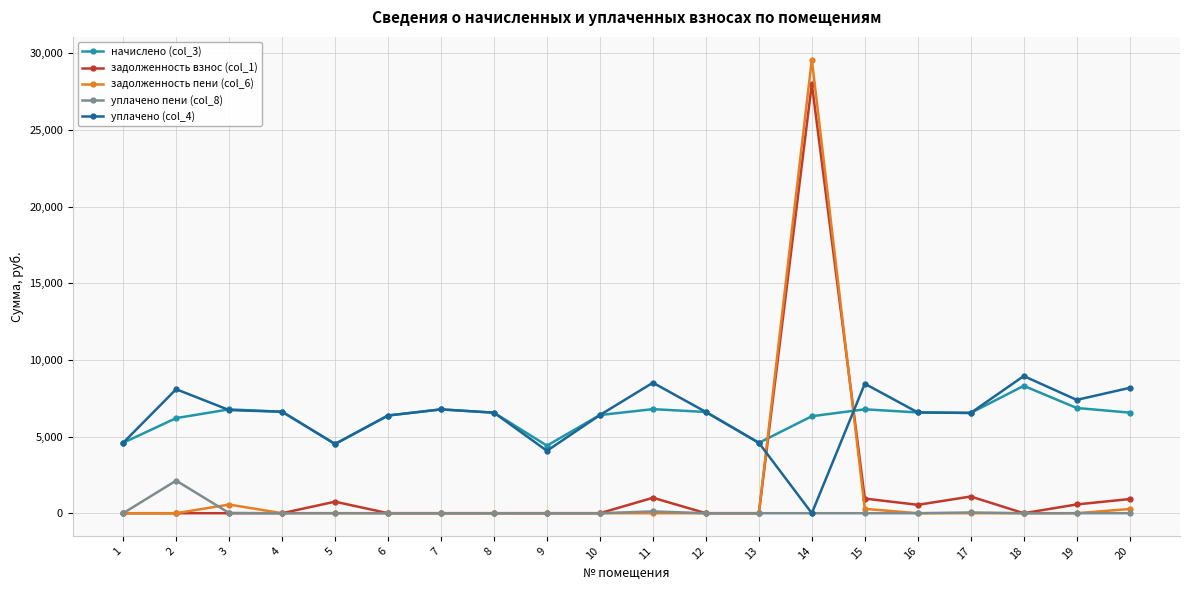

Which series ends up on top after the final intersection of задолженность пени (col_6) and уплачено (col_4)?

уплачено (col_4)